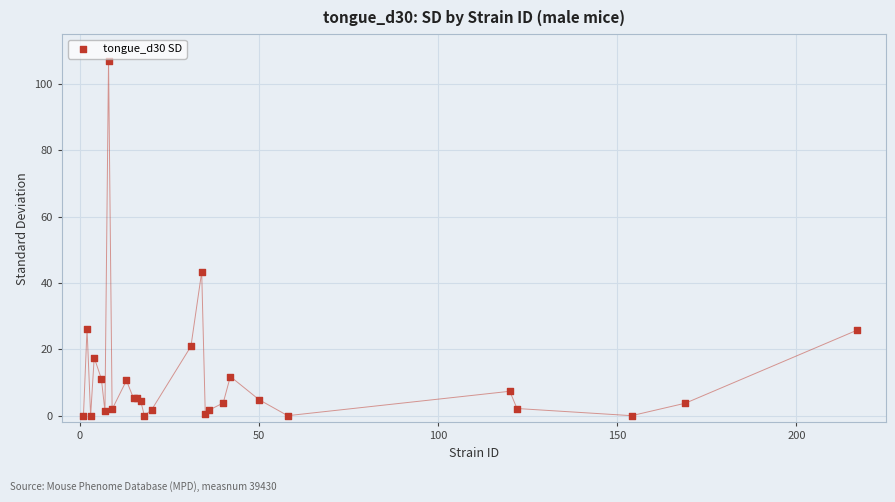

What Y value in the scatter plot is closest to 53?

43.3